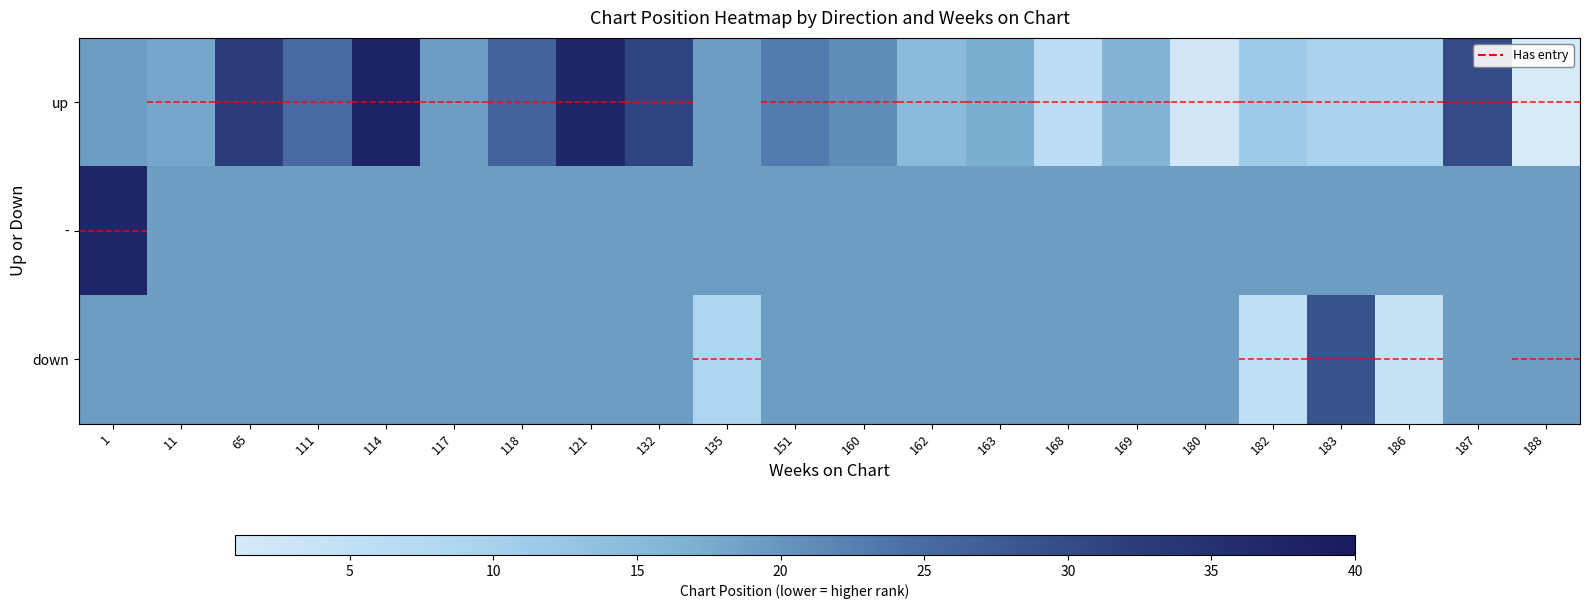

Reading right to left, extract all data points from this chart.

up: 188=1.0	187=30.0	186=9.5	183=9.5	182=11.5	180=2.0	169=16.0	168=6.0	163=17.0	162=15.0	160=21.0	151=23.0	135=19.0	132=31.0	121=37.0	118=26.0	117=19.0	114=38.0	111=25.0	65=32.0	11=18.0	1=19.0
-: 188=19.0	187=19.0	186=19.0	183=19.0	182=19.0	180=19.0	169=19.0	168=19.0	163=19.0	162=19.0	160=19.0	151=19.0	135=19.0	132=19.0	121=19.0	118=19.0	117=19.0	114=19.0	111=19.0	65=19.0	11=19.0	1=37.5
down: 188=19.0	187=19.0	186=4.0	183=29.0	182=5.0	180=19.0	169=19.0	168=19.0	163=19.0	162=19.0	160=19.0	151=19.0	135=9.0	132=19.0	121=19.0	118=19.0	117=19.0	114=19.0	111=19.0	65=19.0	11=19.0	1=19.0